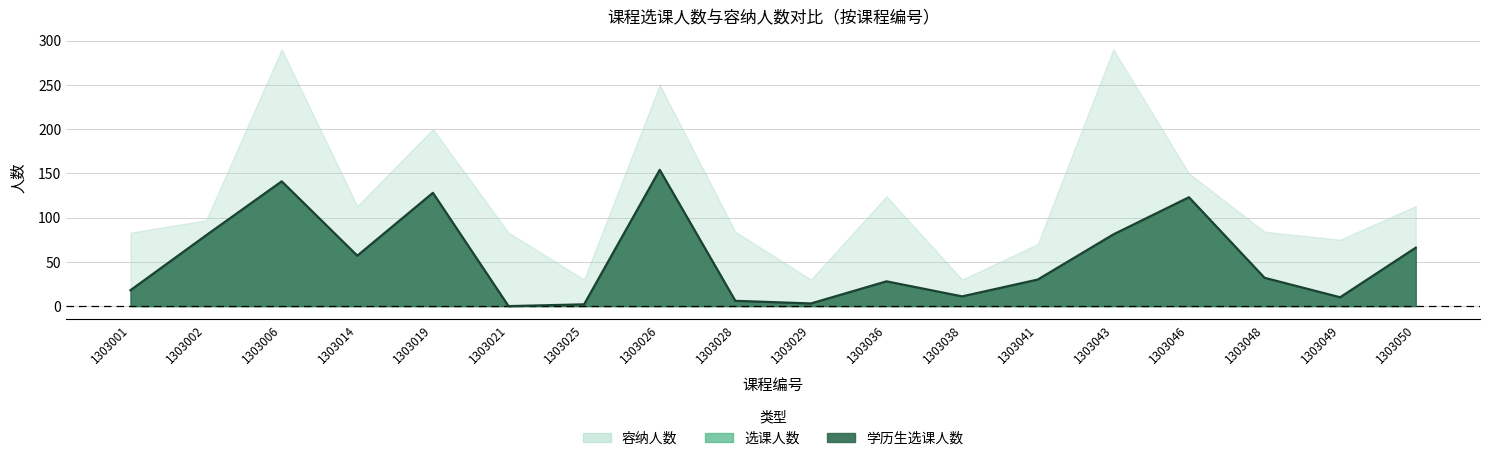

The 选课人数 series shows 11 at 1303038. True or false?

True